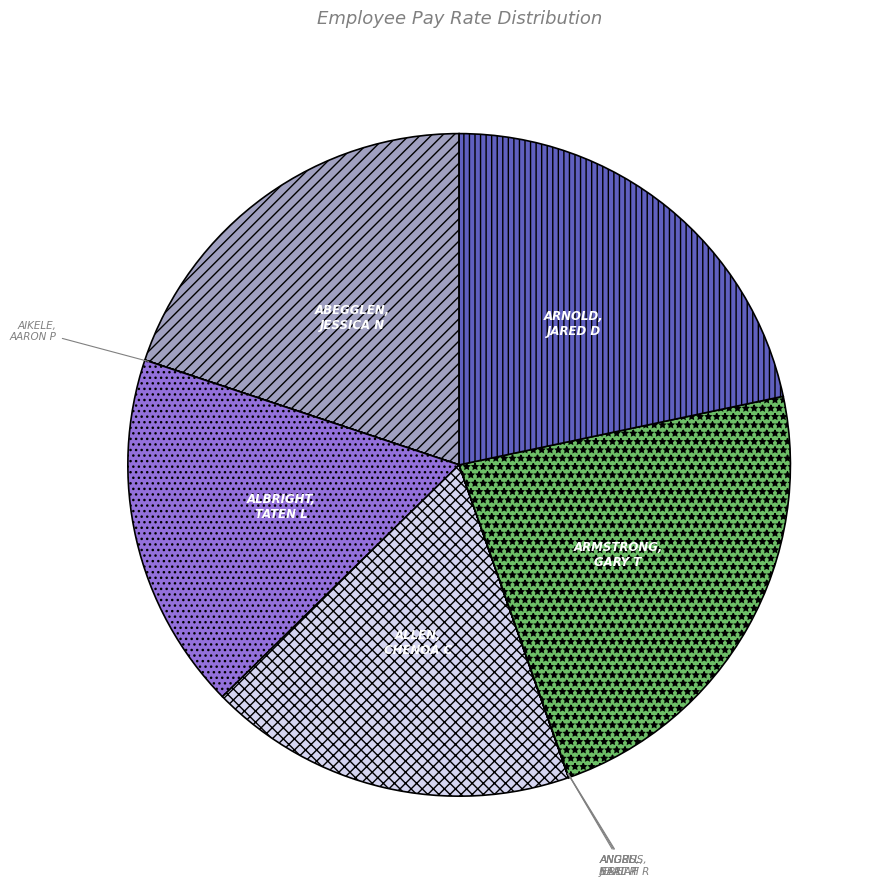

Does any single category account for the majority?

No